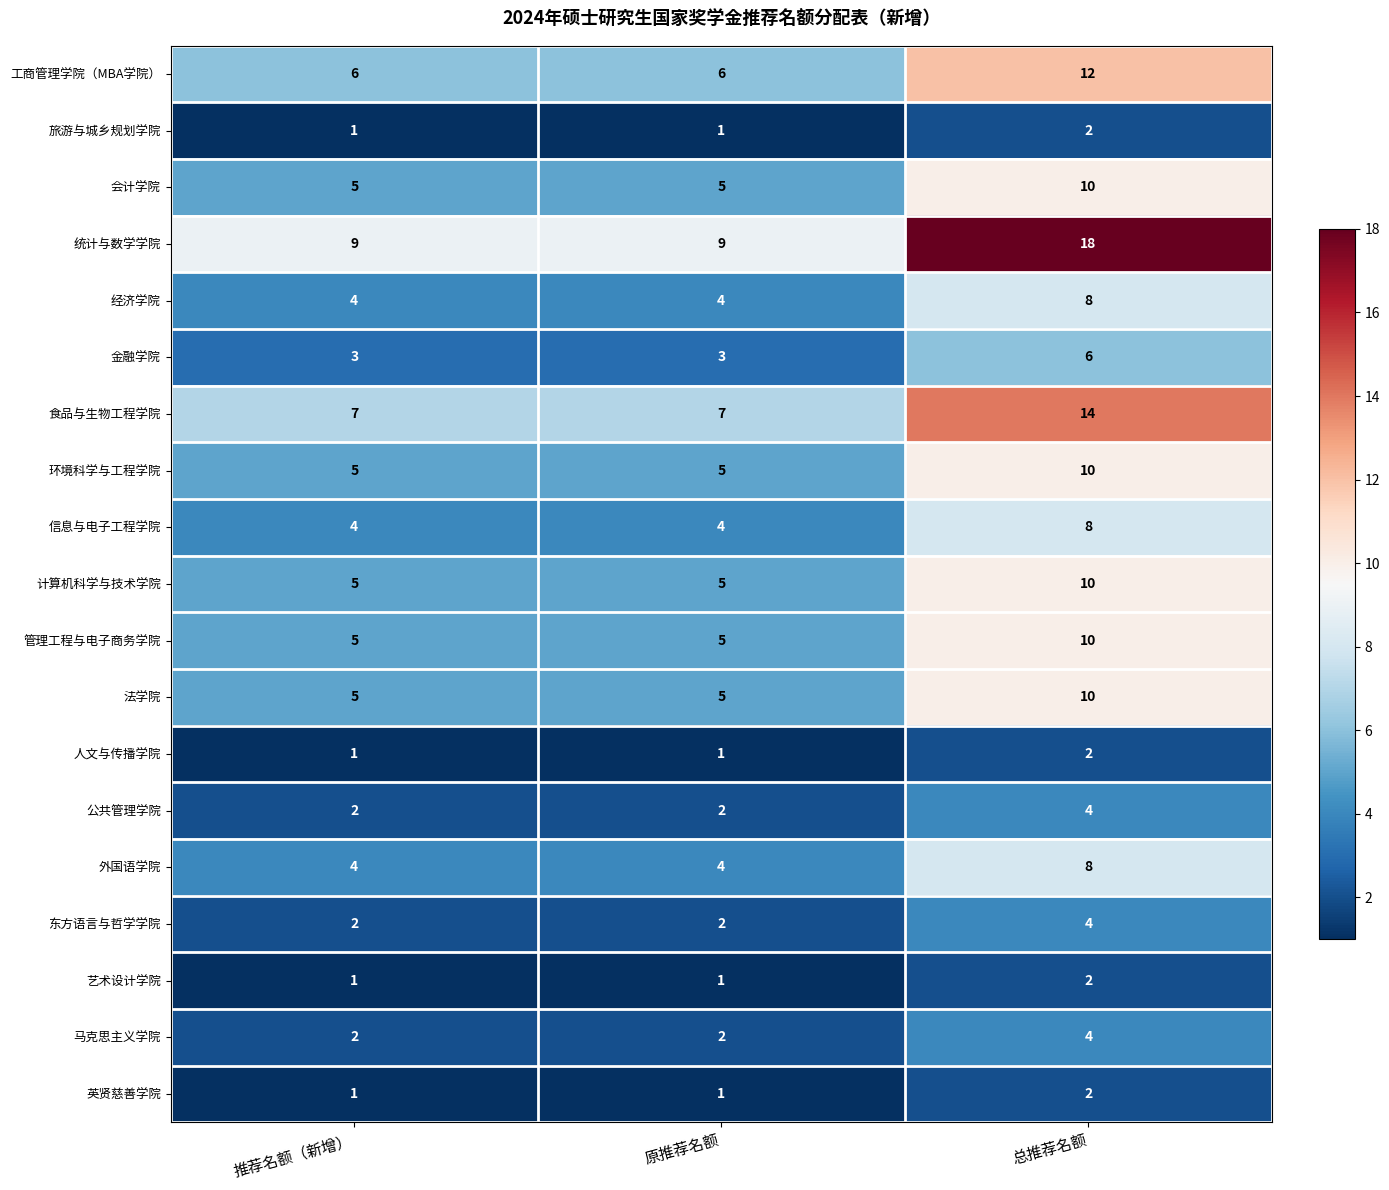

What is the maximum value shown in the chart?

18